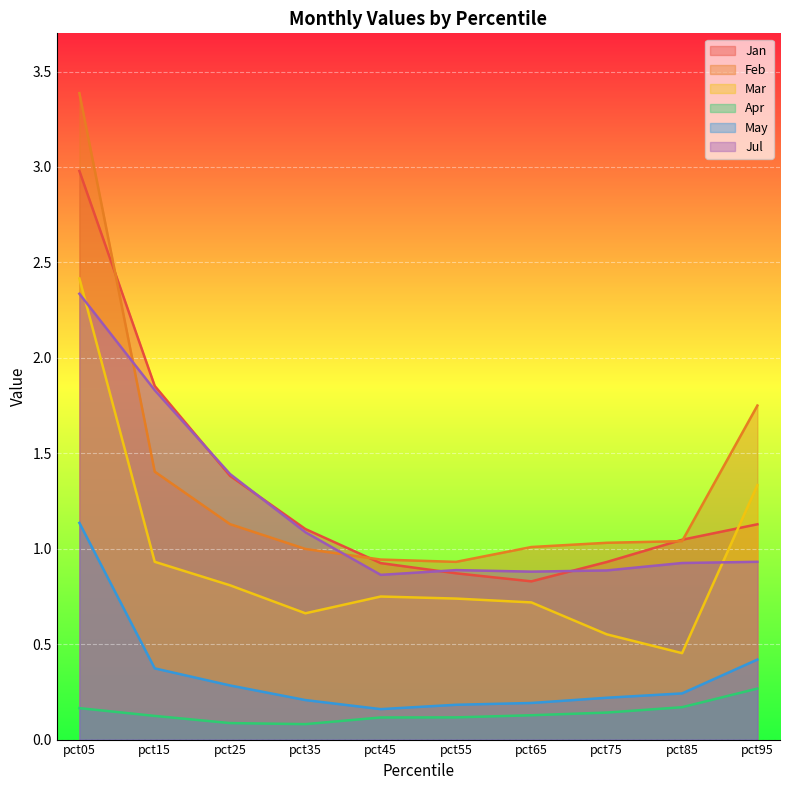

The Feb series shows 0.4 at pct35. True or false?

False